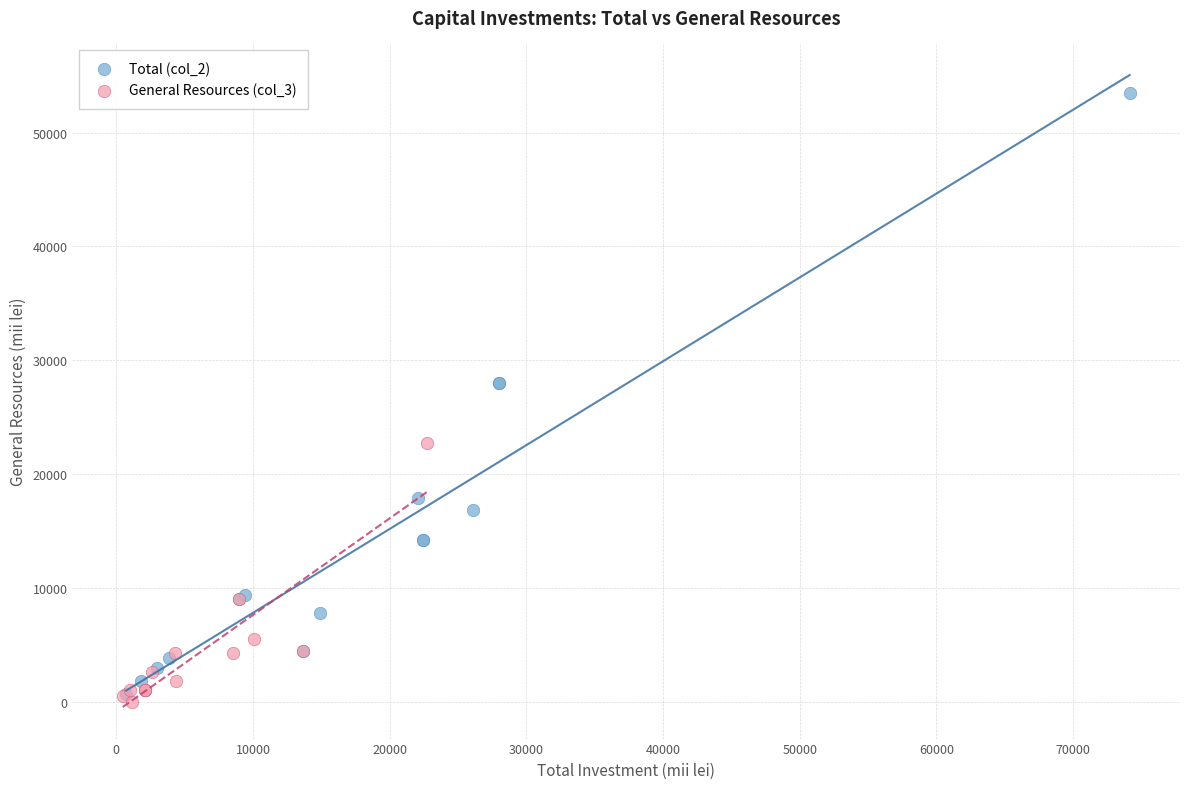

Which series has the largest Y range (max minus min)?

Total (col_2)